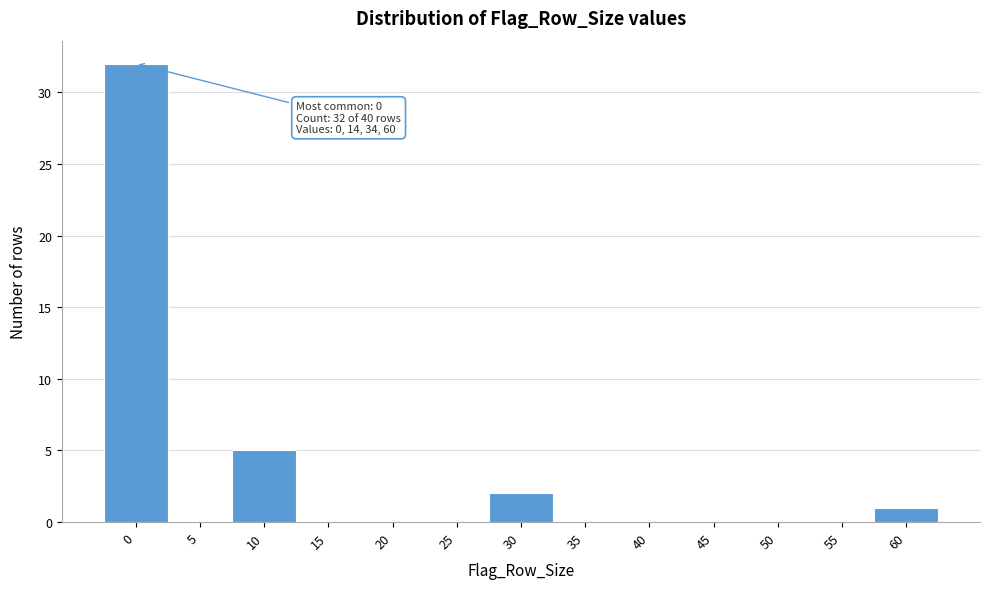

Reading left to right, extract all data points from this chart.

0=32	5=0	10=5	15=0	20=0	25=0	30=2	35=0	40=0	45=0	50=0	55=0	60=1